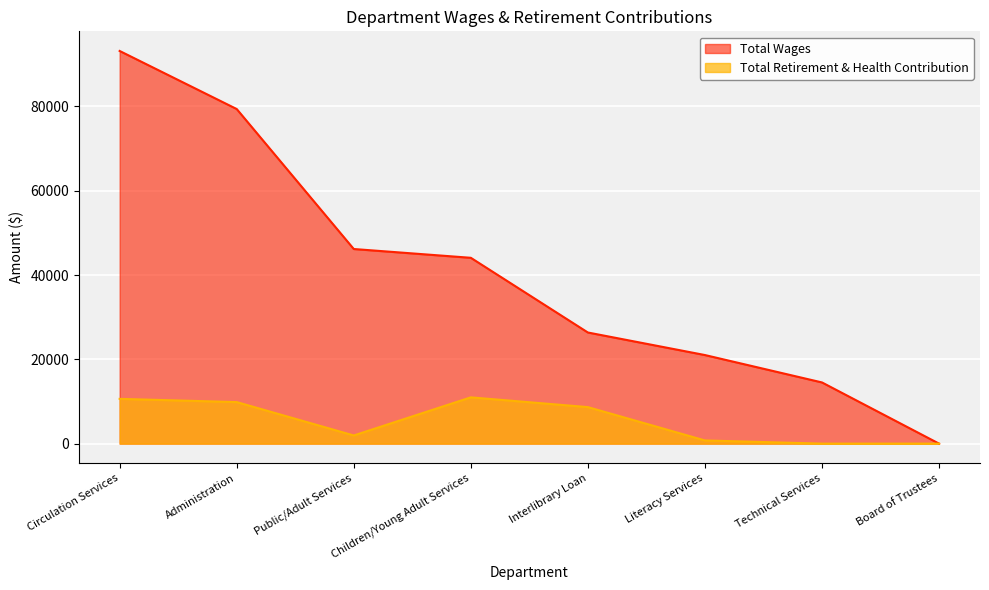

What is the maximum value shown in the chart?

93161